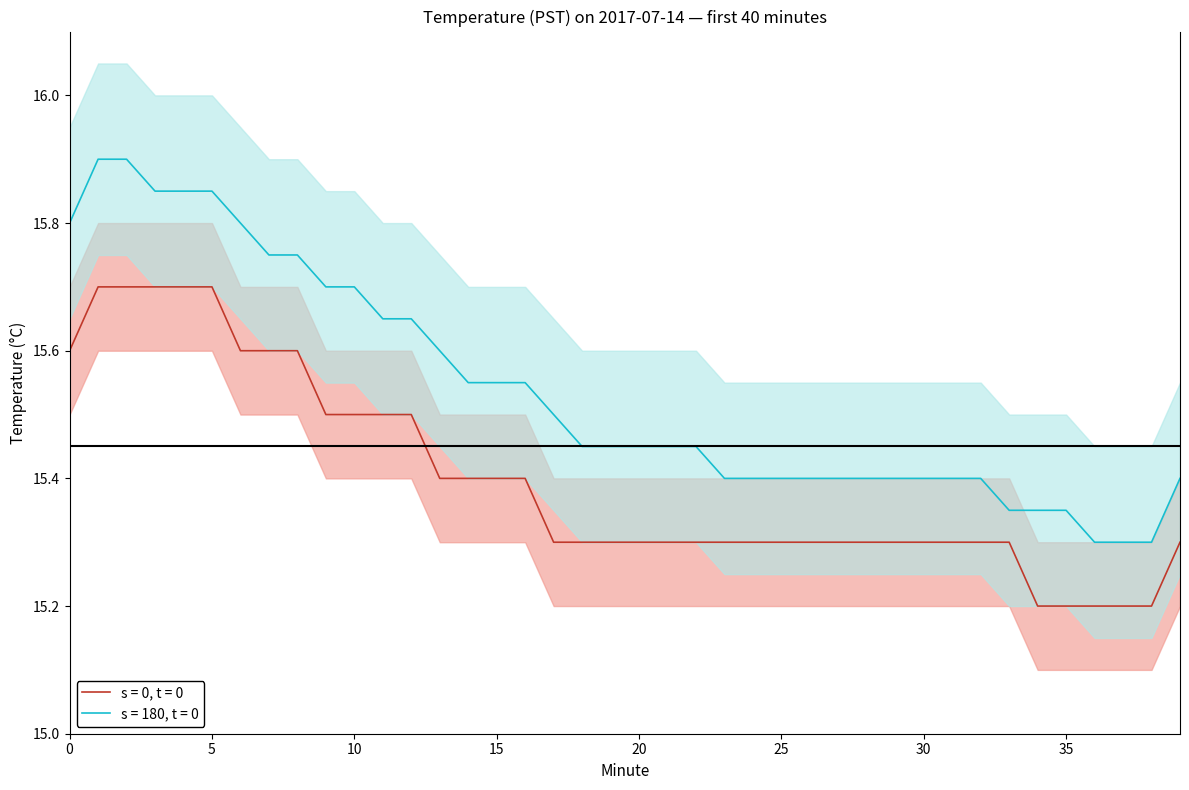

Between 1 and 19, which is larger?

1